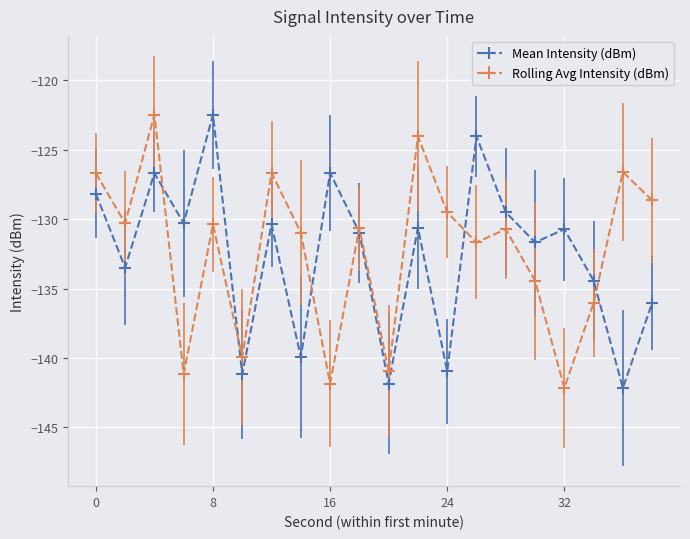

What is the value of the Mean Intensity (dBm) point at the 11th from the left?

-141.8